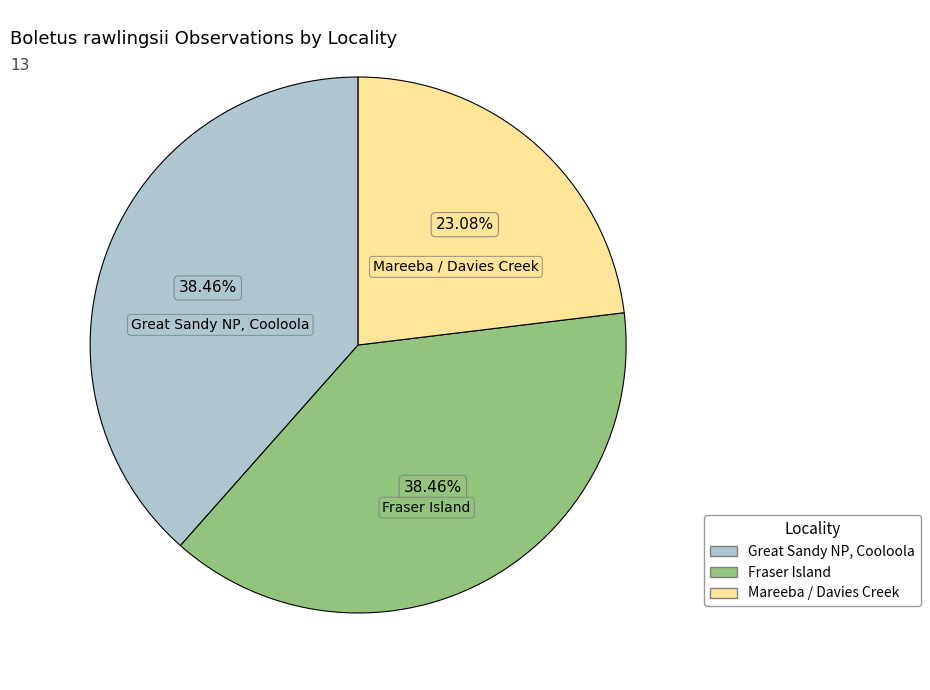

To the nearest percent, what is the difference between the largest and smallest slice percentages?

15%